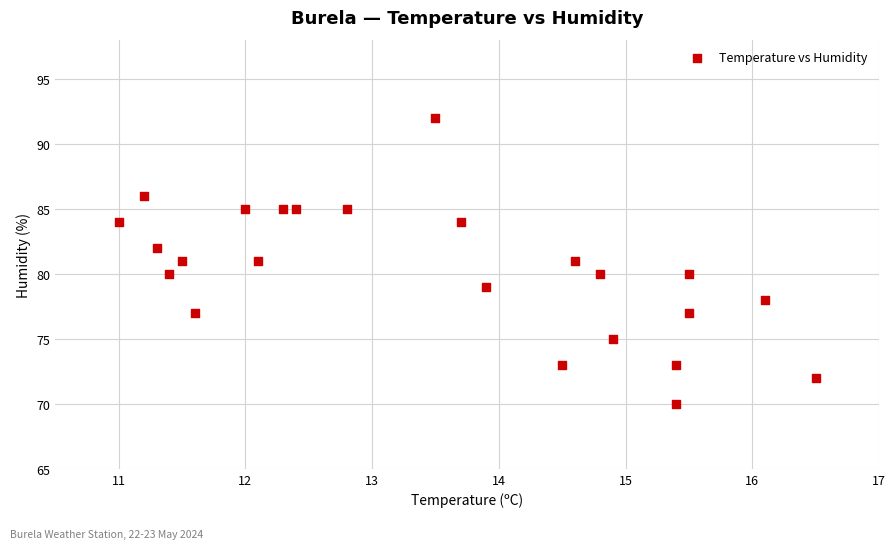

What is the range of Y values (max minus min)?

22